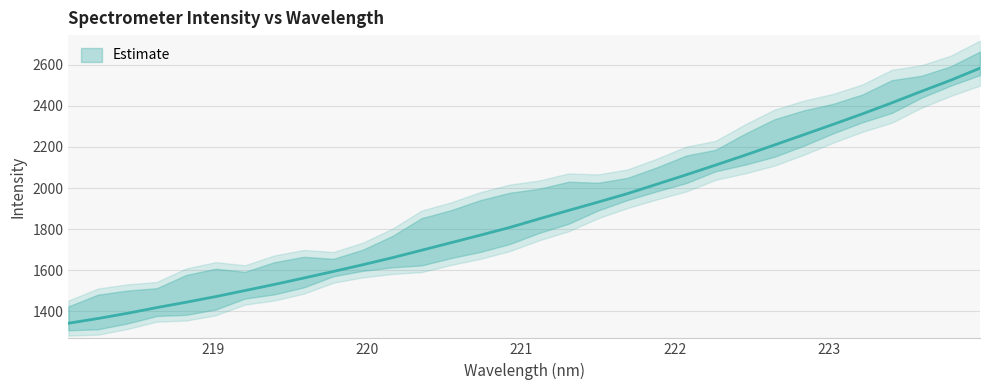

What is the change in value from 218.6332 to 221.4993?

+512.8